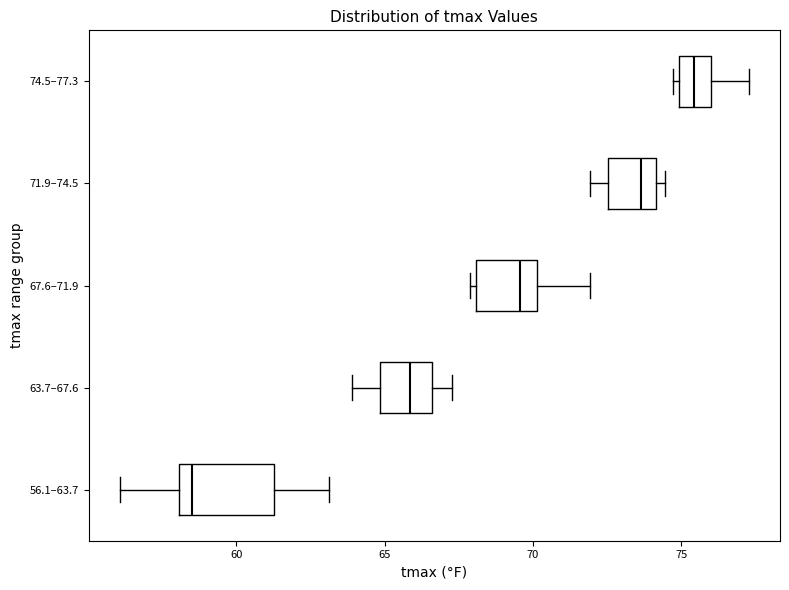

Reading bottom to top, transcribe this box plot: for each box, give where its median line is, the range the box spans, and where its two whiskers end, as read against the x-axis. The values are not printed on the chart, so give them approximately, as read against the axis.

56.1–63.7: median 58.5, box 58.0 to 61.5, whiskers 56.0 to 63.0
63.7–67.6: median 66.0, box 65.0 to 66.5, whiskers 64.0 to 67.5
67.6–71.9: median 69.5, box 68.0 to 70.0, whiskers 68.0 (just left of the box's left edge) to 72.0
71.9–74.5: median 73.5, box 72.5 to 74.0, whiskers 72.0 to 74.5
74.5–77.3: median 75.5, box 75.0 to 76.0, whiskers 74.5 to 77.5